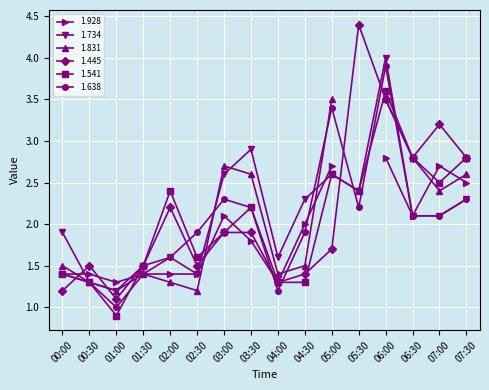

Is the value of 1.445 at 07:30 greater than the value of 1.638 at 05:30?

Yes